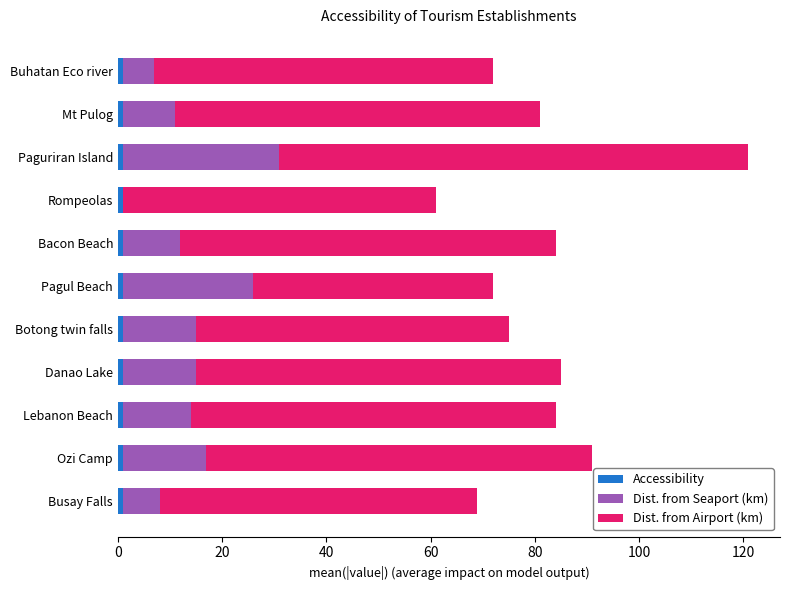

At which category is the sum across all series the highest?

Paguriran Island